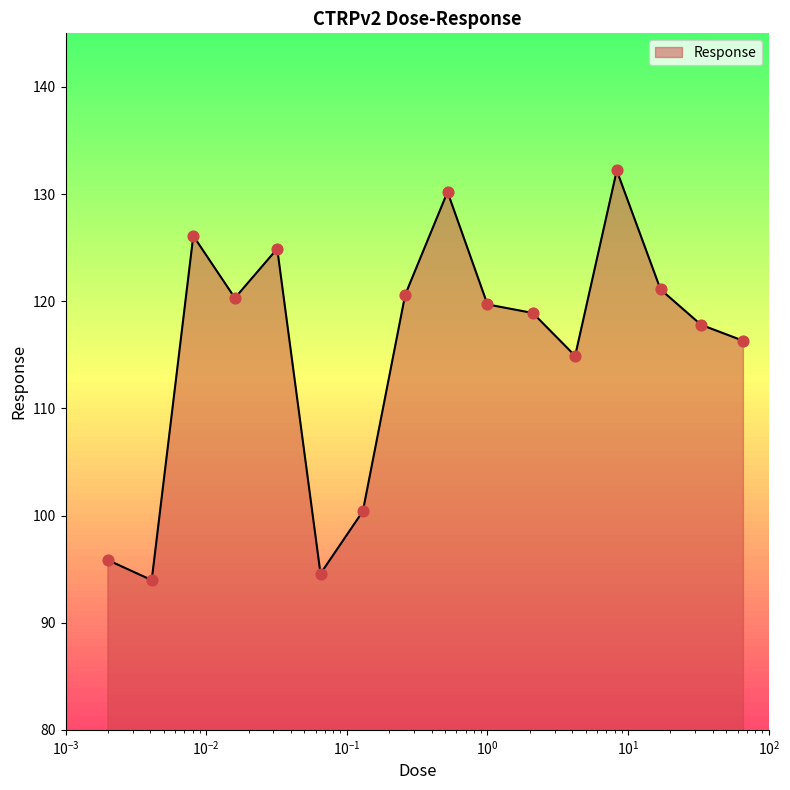

What is the minimum value shown in the chart?

94.0